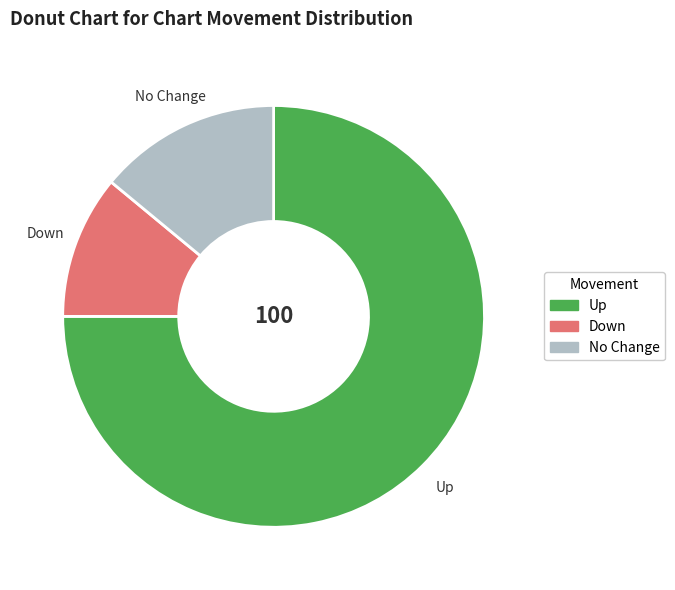

Combined, do Up and Down account for over 50%?

Yes